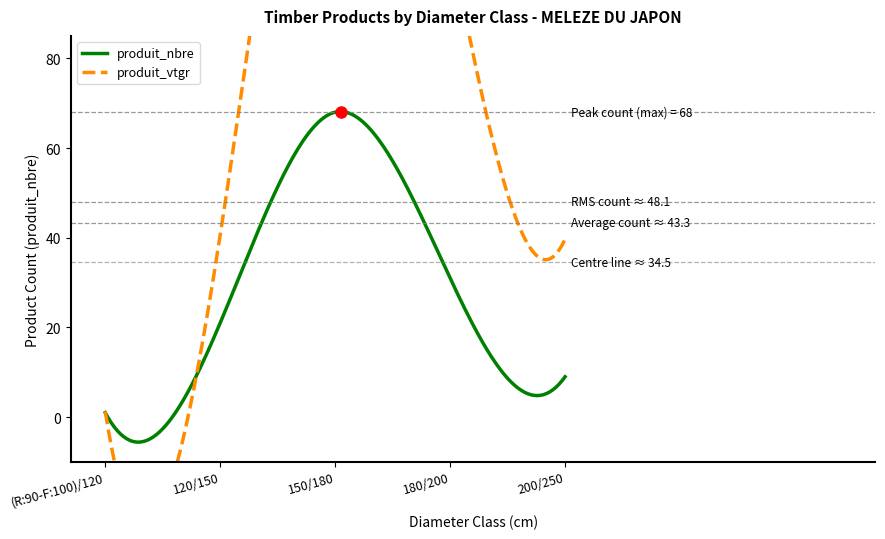

What is the difference between the produit_nbre values at 150/180 and (R:90-F:100)/120?

67.0